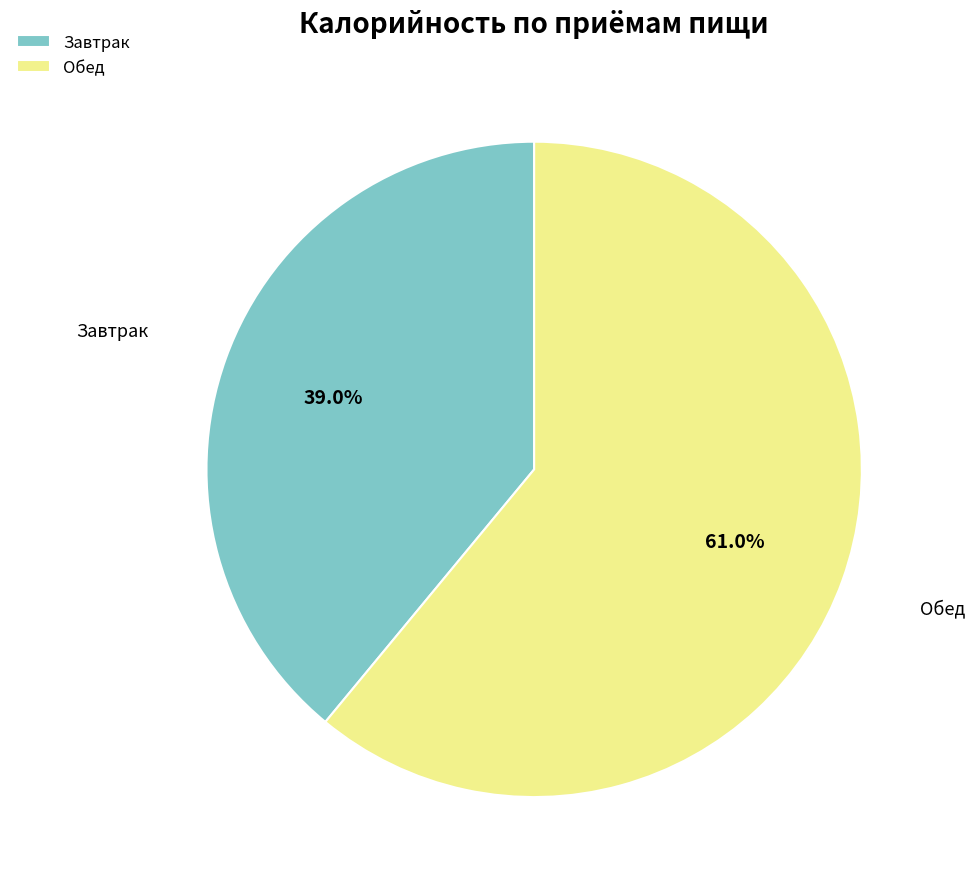

What is the total percentage of Завтрак and Обед?

100.0%